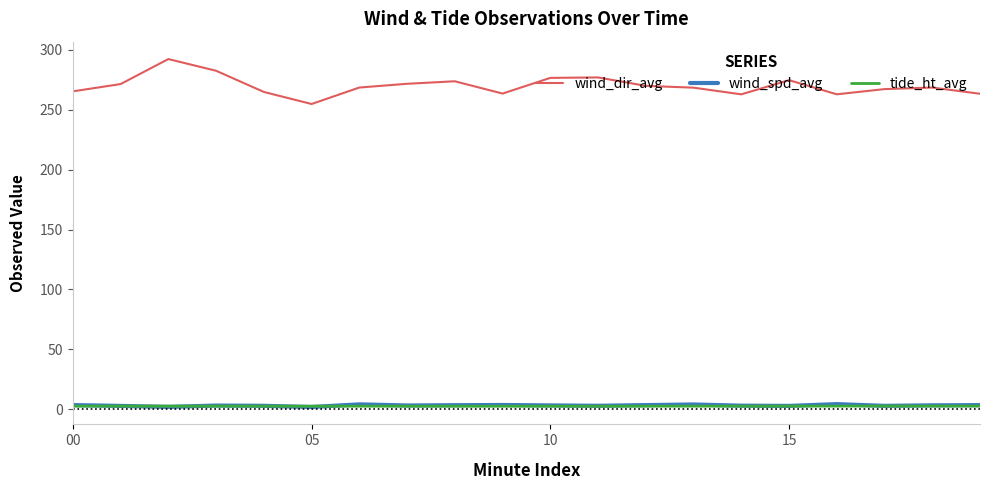

What is the maximum value shown in the chart?

292.4